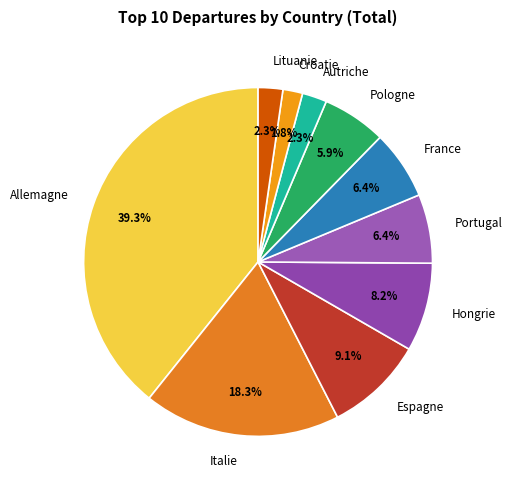

To the nearest percent, what portion does France represent?

6%